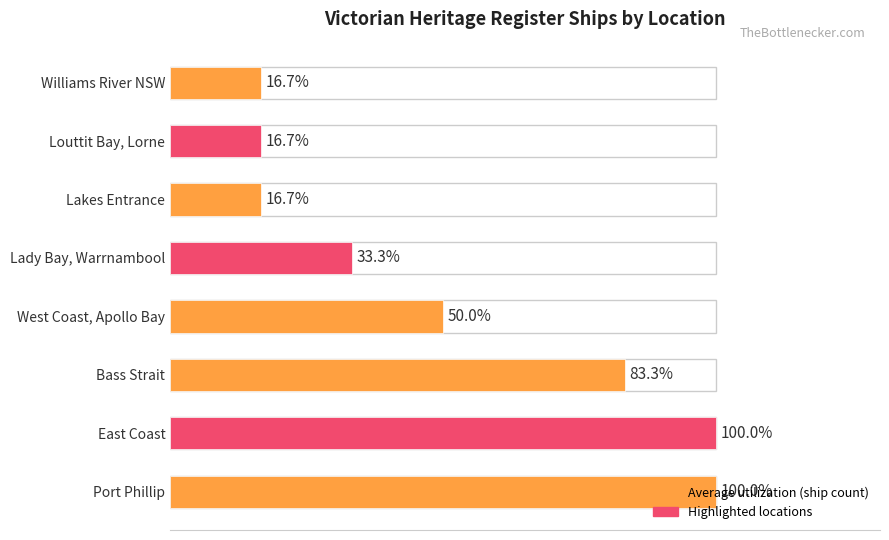

Which has a higher value, Lady Bay, Warrnambool or Williams River NSW?

Lady Bay, Warrnambool